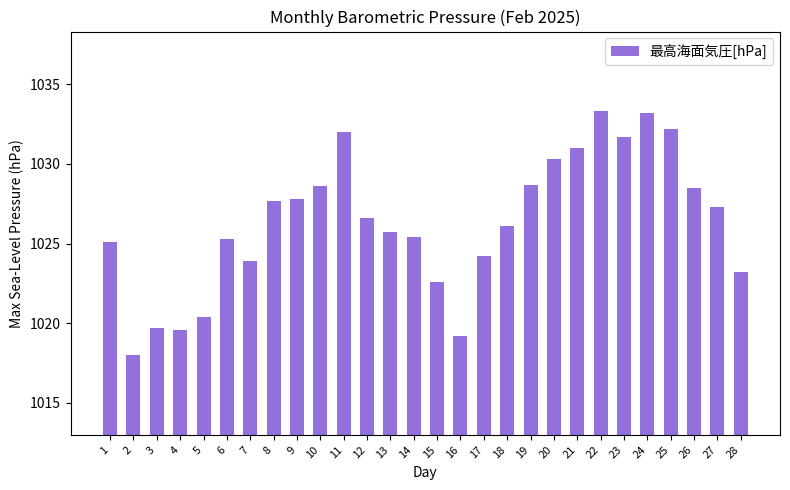

What is the maximum value shown in the chart?

1033.3